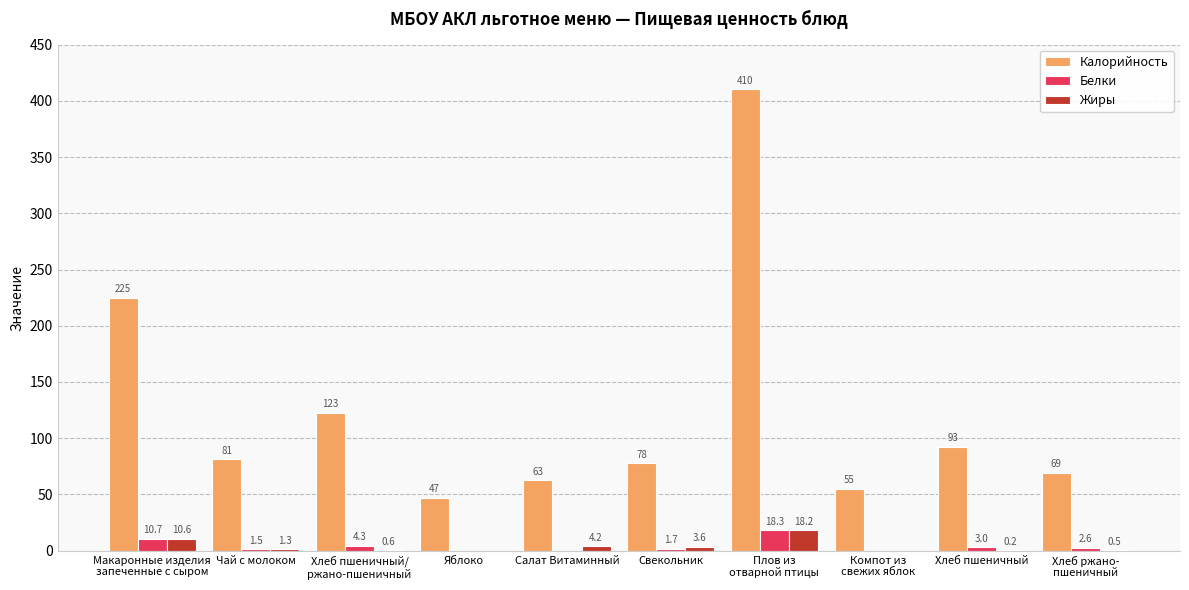

Which series has the largest total across all categories?

Калорийность